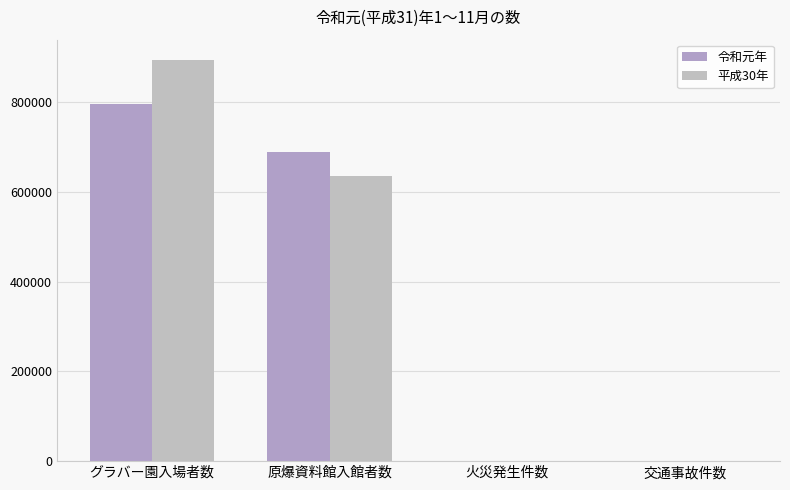

Are the bars grouped side by side (vs. stacked)?

Yes